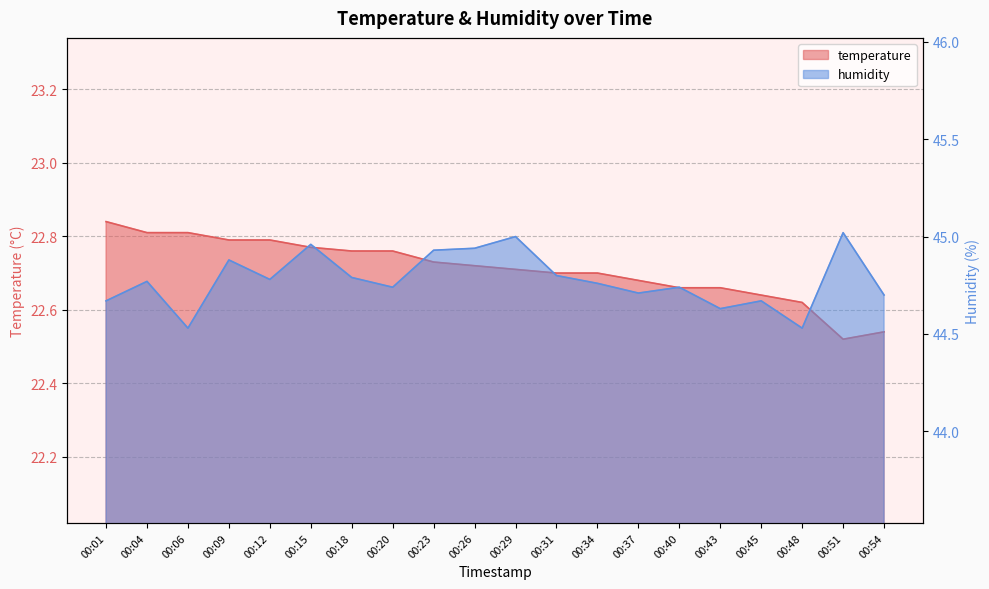

Is it true that humidity equals 45.0 at 00:15?

True